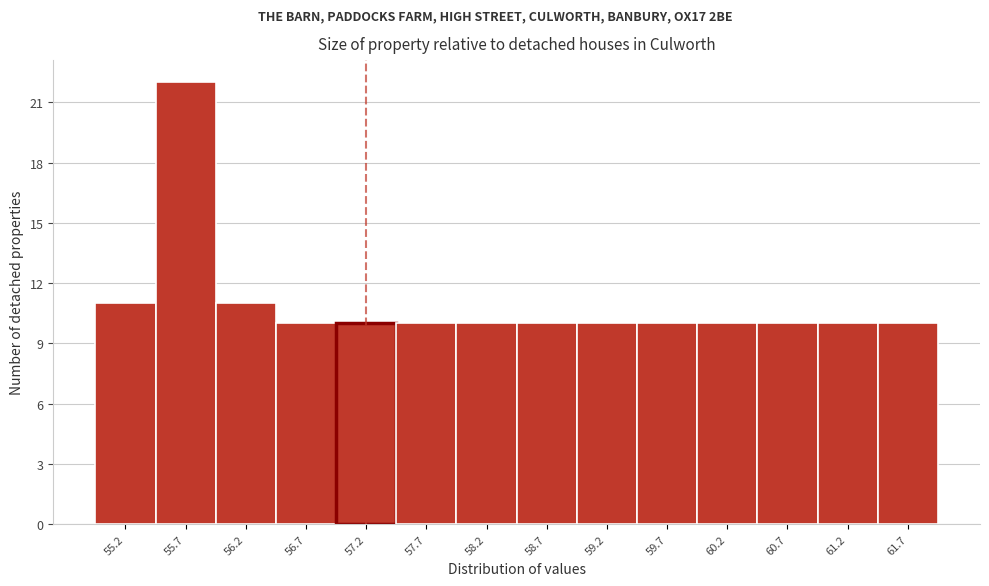

Reading left to right, extract all data points from this chart.

55.2=11	55.7=22	56.2=11	56.7=10	57.2=10	57.7=10	58.2=10	58.7=10	59.2=10	59.7=10	60.2=10	60.7=10	61.2=10	61.7=10